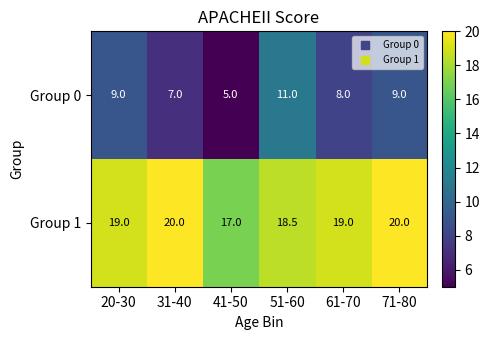

Reading left to right, extract all data points from this chart.

Group 0: 20-30=9.0	31-40=7.0	41-50=5.0	51-60=11.0	61-70=8.0	71-80=9.0
Group 1: 20-30=19.0	31-40=20.0	41-50=17.0	51-60=18.5	61-70=19.0	71-80=20.0